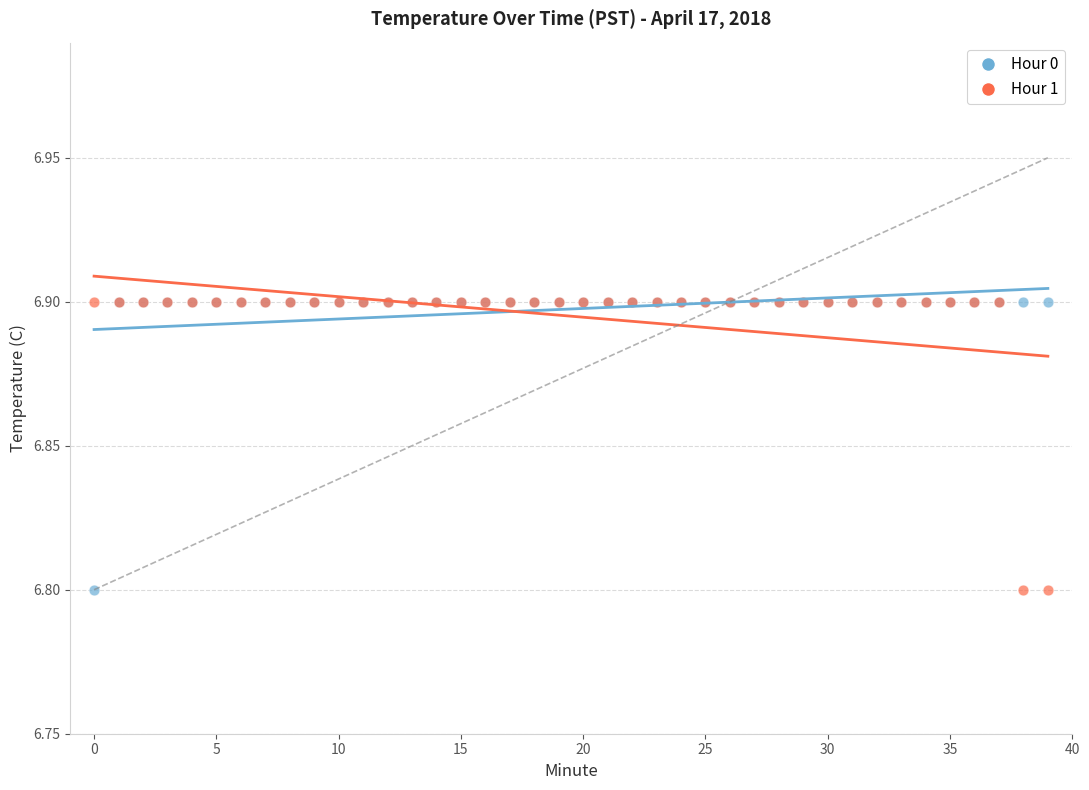

What are all the series names shown in the legend?

Hour 0, Hour 1